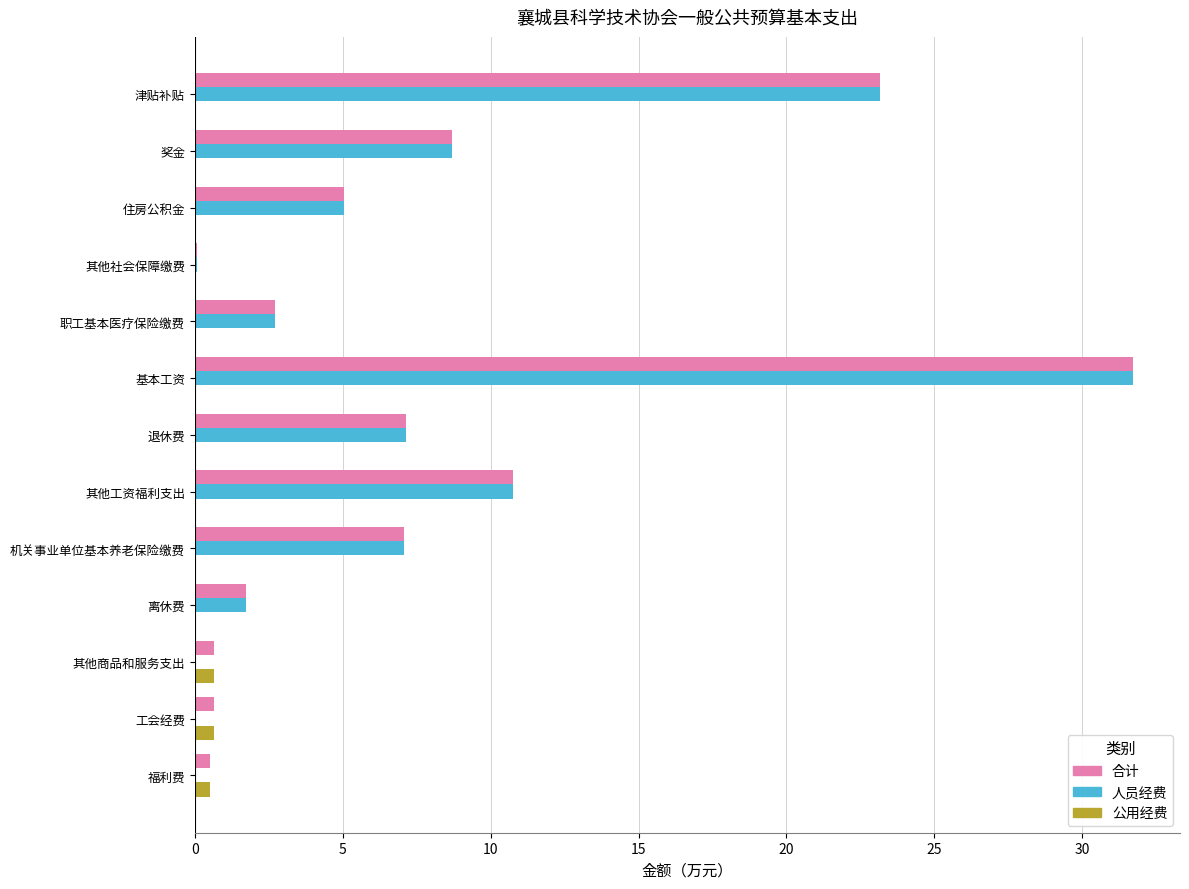

Which series changed the most between 基本工资 and 其他商品和服务支出?

人员经费